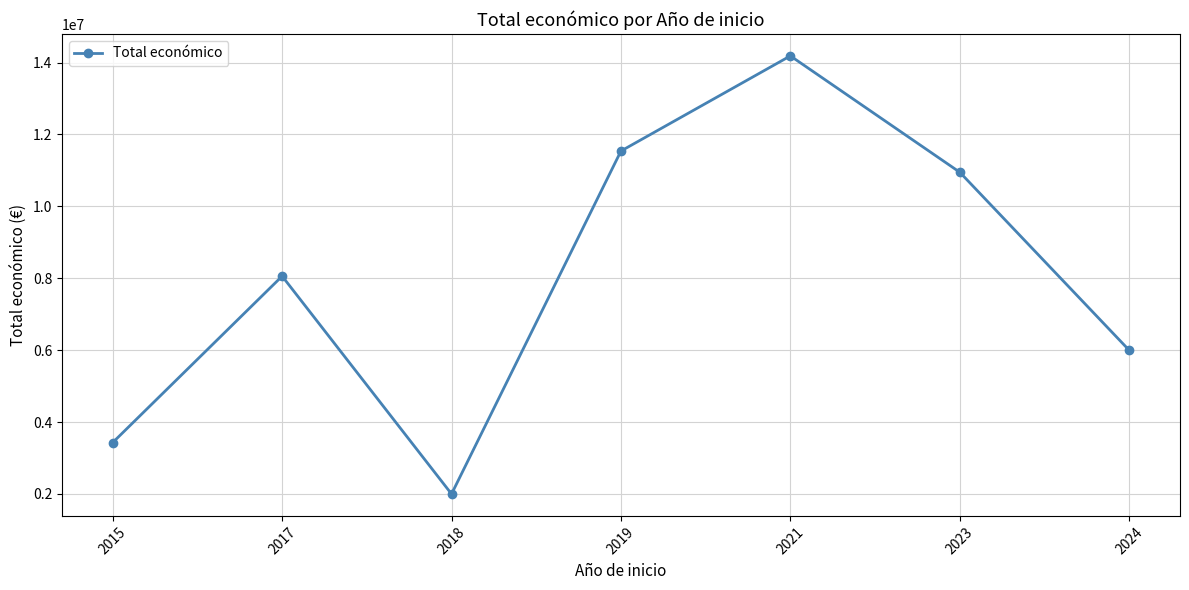

How many lines are shown in the chart?

1